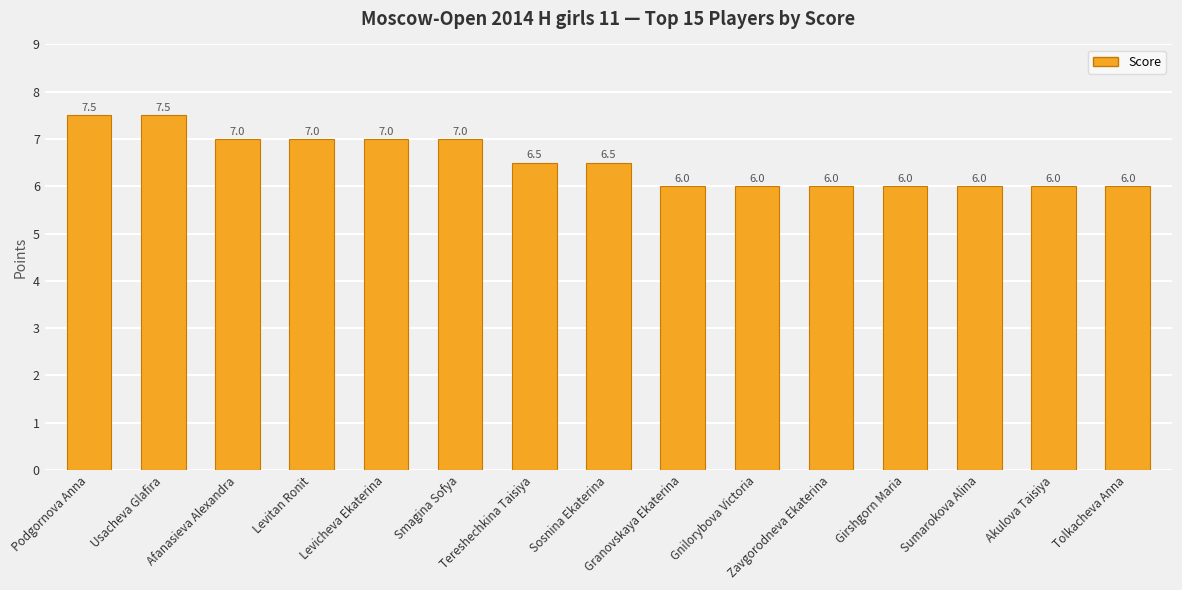

The chart shows a value of 5.2 at Podgornova Anna. True or false?

False